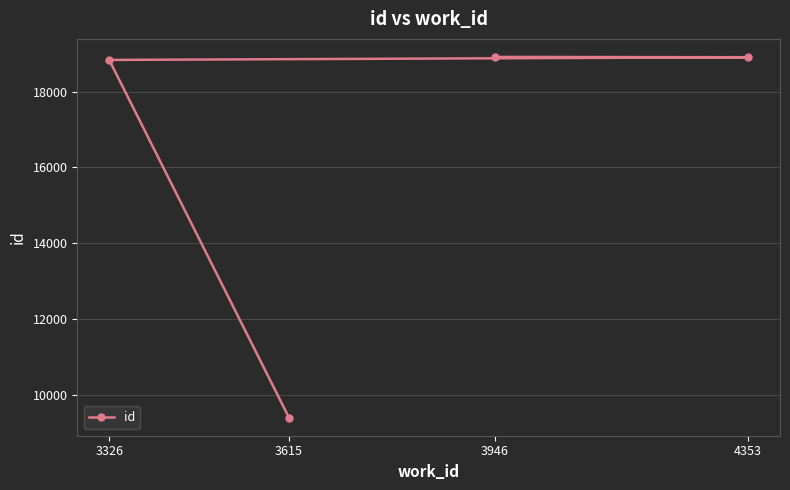

What is the value of the 4th point from the left?

18906